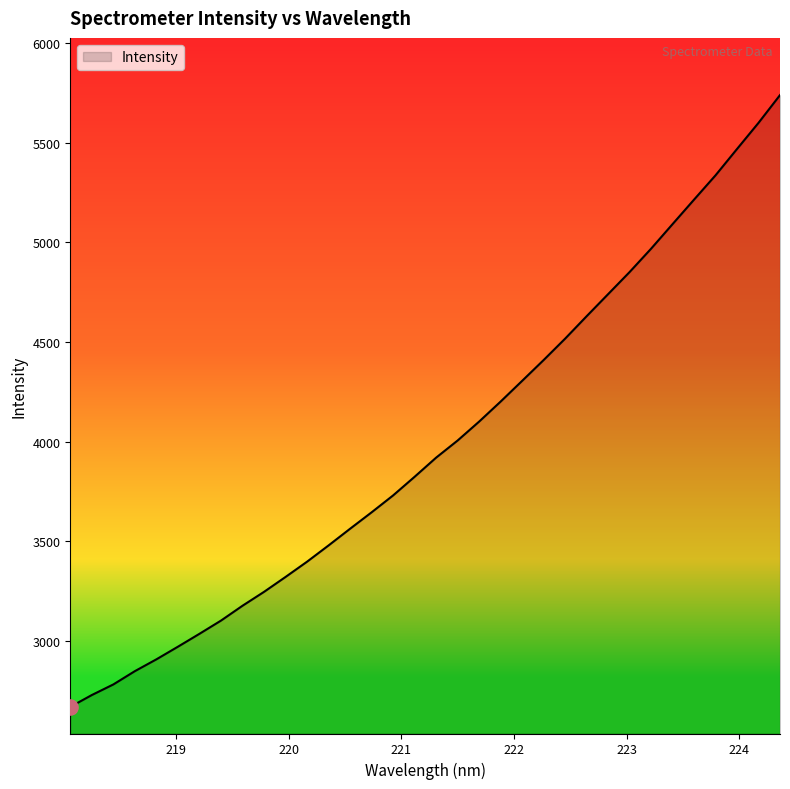

What is the minimum value shown in the chart?

2670.0